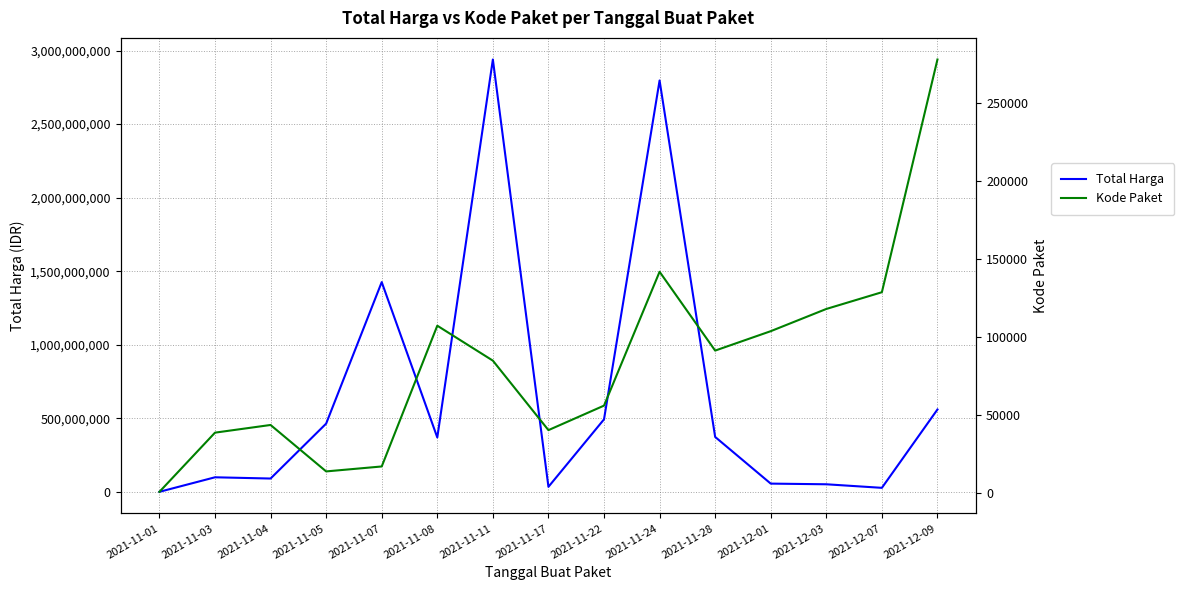

Which series has the largest total across all categories?

Total Harga